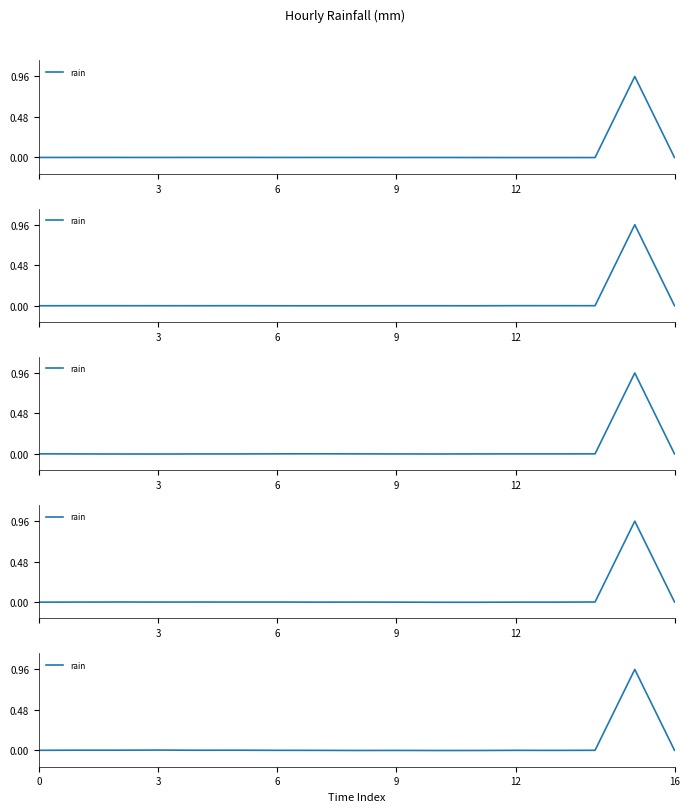

How many points are higher than both their immediate neighbors (excluding endpoints)?

6